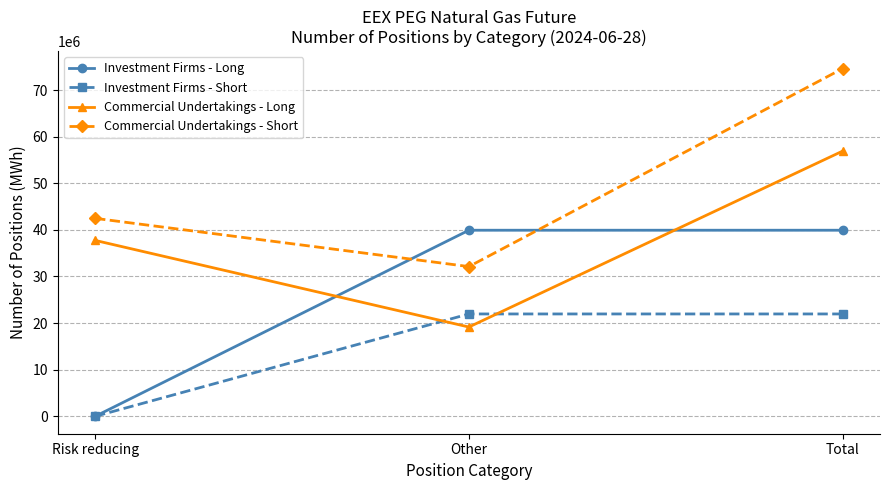

The Investment Firms - Long series shows 39922266 at Total. True or false?

True